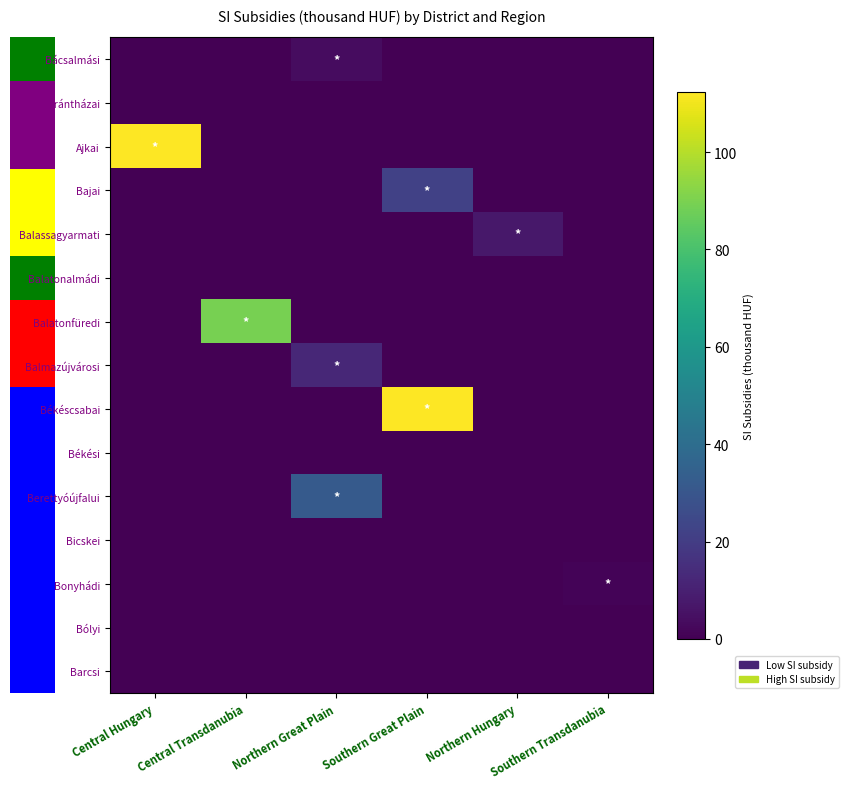

Reading right to left, list all the values displayed in this chart.

Bácsalmási: Southern Transdanubia=0.0	Northern Hungary=0.0	Southern Great Plain=0.0	Northern Great Plain=3.7	Central Transdanubia=0.0	Central Hungary=0.0
Baktalórántházai: Southern Transdanubia=0.0	Northern Hungary=0.0	Southern Great Plain=0.0	Northern Great Plain=0.0	Central Transdanubia=0.0	Central Hungary=0.0
Ajkai: Southern Transdanubia=0.0	Northern Hungary=0.0	Southern Great Plain=0.0	Northern Great Plain=0.0	Central Transdanubia=0.0	Central Hungary=112.1
Bajai: Southern Transdanubia=0.0	Northern Hungary=0.0	Southern Great Plain=21.9	Northern Great Plain=0.0	Central Transdanubia=0.0	Central Hungary=0.0
Balassagyarmati: Southern Transdanubia=0.0	Northern Hungary=7.3	Southern Great Plain=0.0	Northern Great Plain=0.0	Central Transdanubia=0.0	Central Hungary=0.0
Balatonalmádi: Southern Transdanubia=0.0	Northern Hungary=0.0	Southern Great Plain=0.0	Northern Great Plain=0.0	Central Transdanubia=0.0	Central Hungary=0.0
Balatonfüredi: Southern Transdanubia=0.0	Northern Hungary=0.0	Southern Great Plain=0.0	Northern Great Plain=0.0	Central Transdanubia=89.4	Central Hungary=0.0
Balmazújvárosi: Southern Transdanubia=0.0	Northern Hungary=0.0	Southern Great Plain=0.0	Northern Great Plain=12.3	Central Transdanubia=0.0	Central Hungary=0.0
Békéscsabai: Southern Transdanubia=0.0	Northern Hungary=0.0	Southern Great Plain=112.4	Northern Great Plain=0.0	Central Transdanubia=0.0	Central Hungary=0.0
Békési: Southern Transdanubia=0.0	Northern Hungary=0.0	Southern Great Plain=0.0	Northern Great Plain=0.0	Central Transdanubia=0.0	Central Hungary=0.0
Berettyóújfalui: Southern Transdanubia=0.0	Northern Hungary=0.0	Southern Great Plain=0.0	Northern Great Plain=32.0	Central Transdanubia=0.0	Central Hungary=0.0
Bicskei: Southern Transdanubia=0.0	Northern Hungary=0.0	Southern Great Plain=0.0	Northern Great Plain=0.0	Central Transdanubia=0.0	Central Hungary=0.0
Bonyhádi: Southern Transdanubia=1.2	Northern Hungary=0.0	Southern Great Plain=0.0	Northern Great Plain=0.0	Central Transdanubia=0.0	Central Hungary=0.0
Bólyi: Southern Transdanubia=0.0	Northern Hungary=0.0	Southern Great Plain=0.0	Northern Great Plain=0.0	Central Transdanubia=0.0	Central Hungary=0.0
Barcsi: Southern Transdanubia=0.0	Northern Hungary=0.0	Southern Great Plain=0.0	Northern Great Plain=0.0	Central Transdanubia=0.0	Central Hungary=0.0